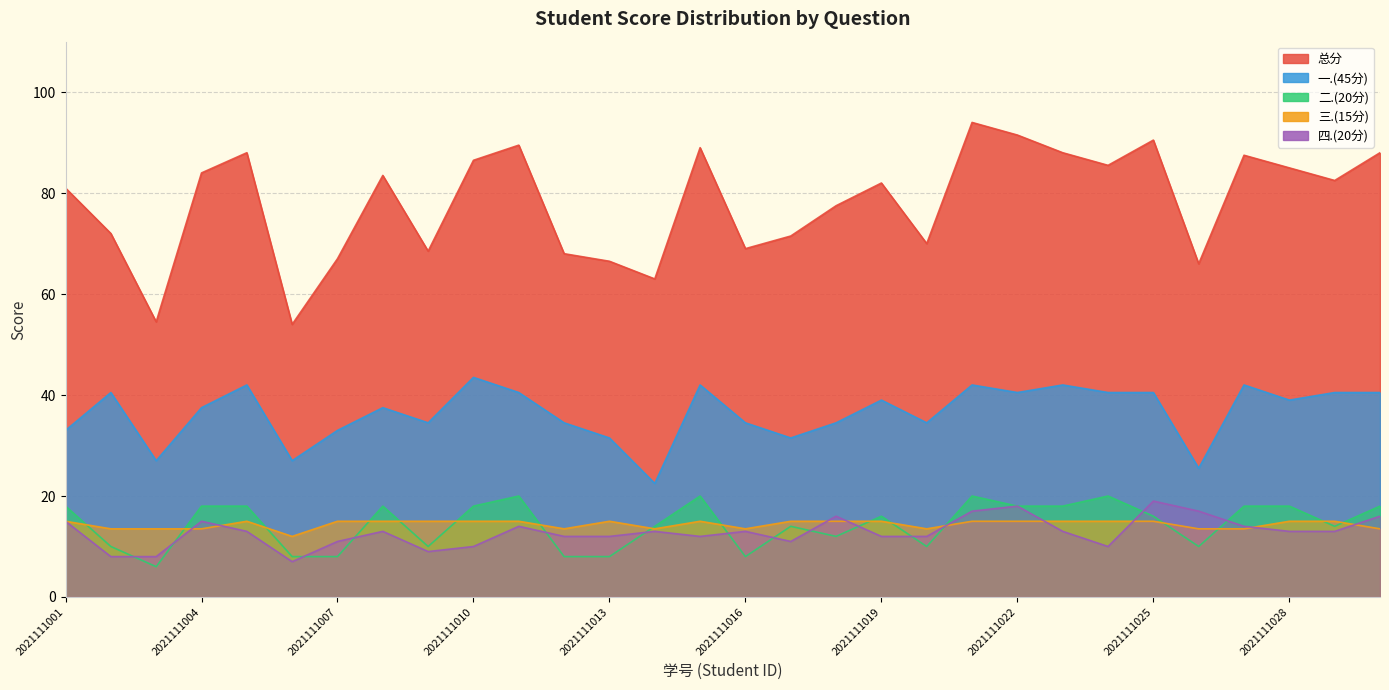

At which category is the sum across all series the highest?

2021111021